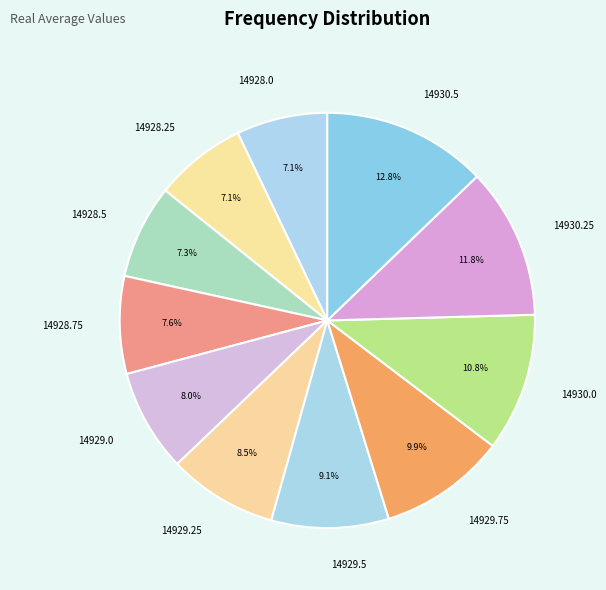

Is it true that 14928.0 is 14% of the pie?

False